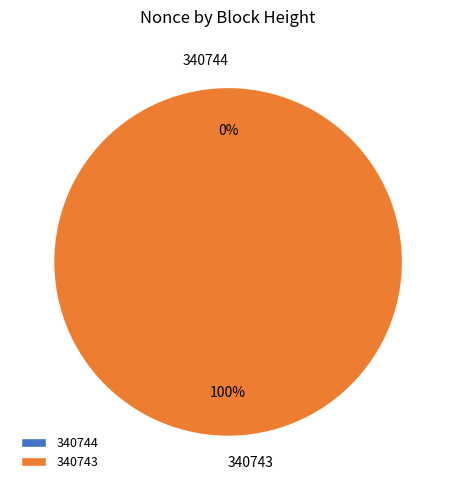

To the nearest percent, what is the combined percentage of 340744 and 340743?

100%